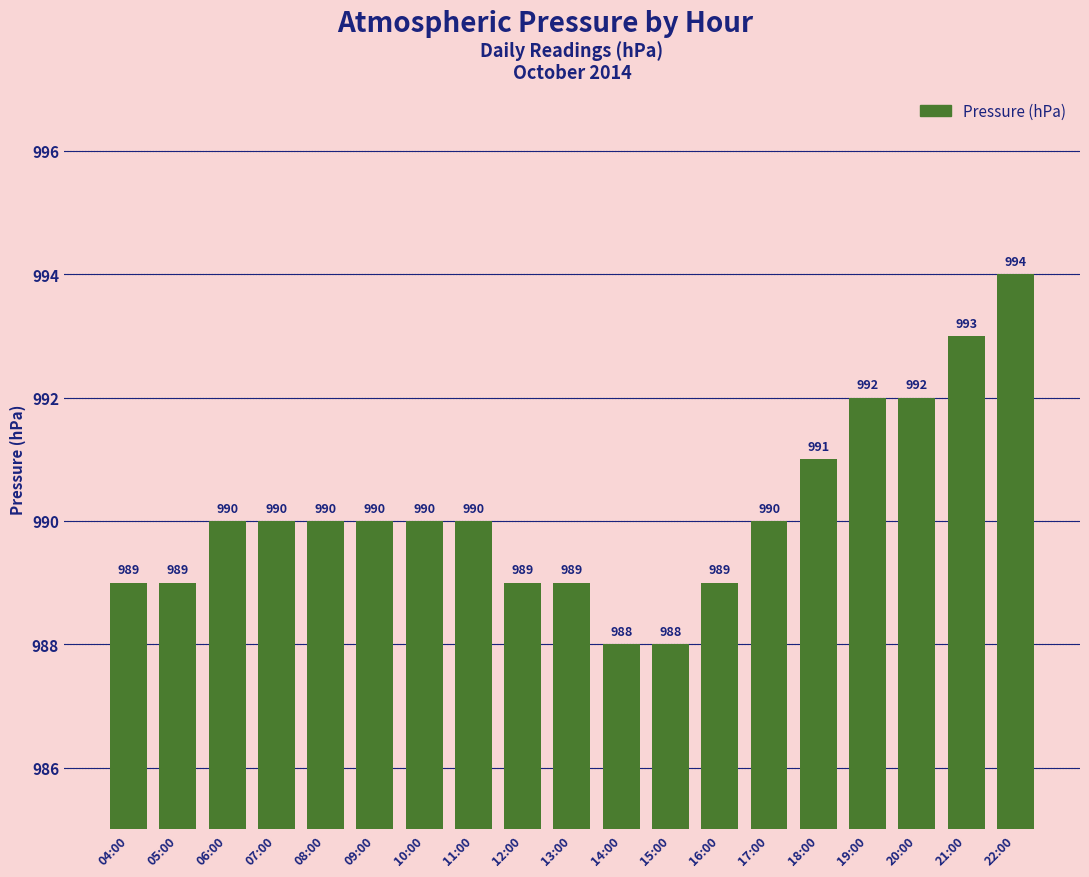

What is the value of the 14th bar from the left?

990